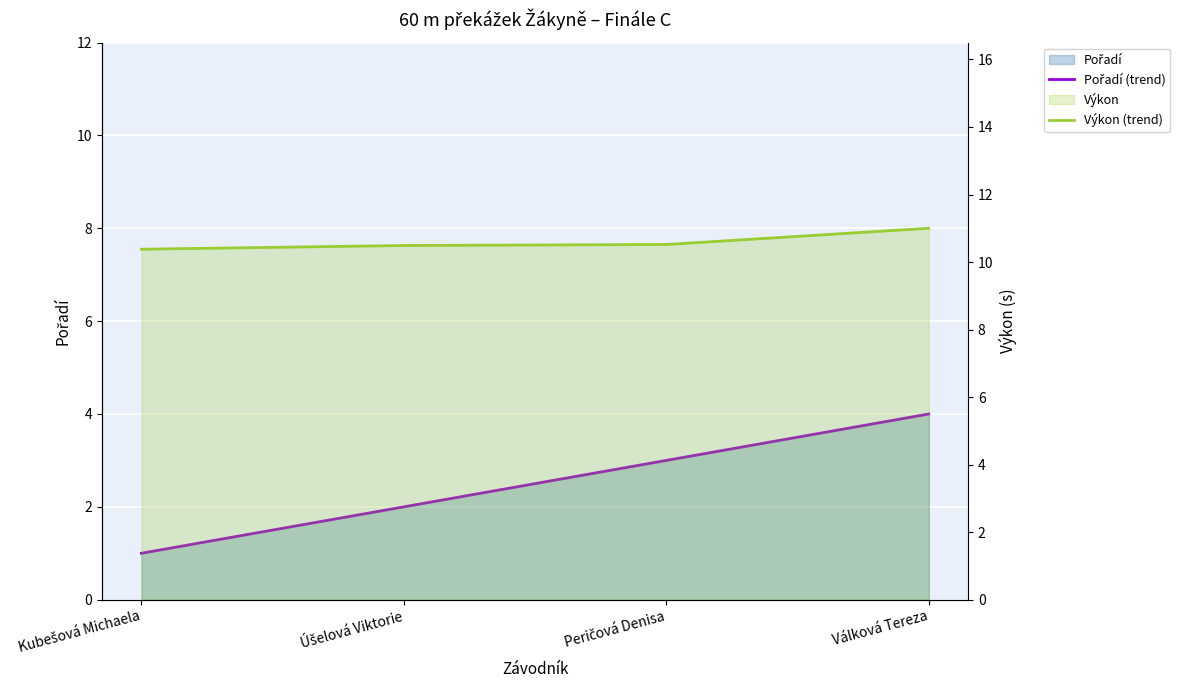

At how many categories does at least one series exceed 7?

4